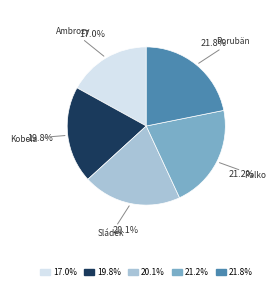

Is there a majority slice in this chart?

No